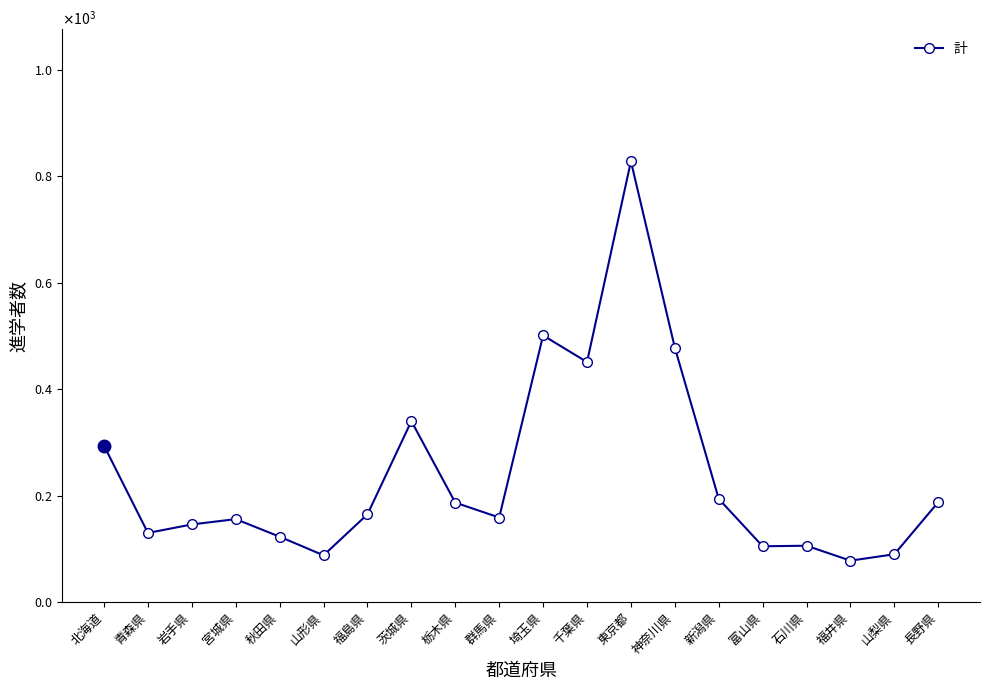

What is the change in value from 栃木県 to 長野県?

+1